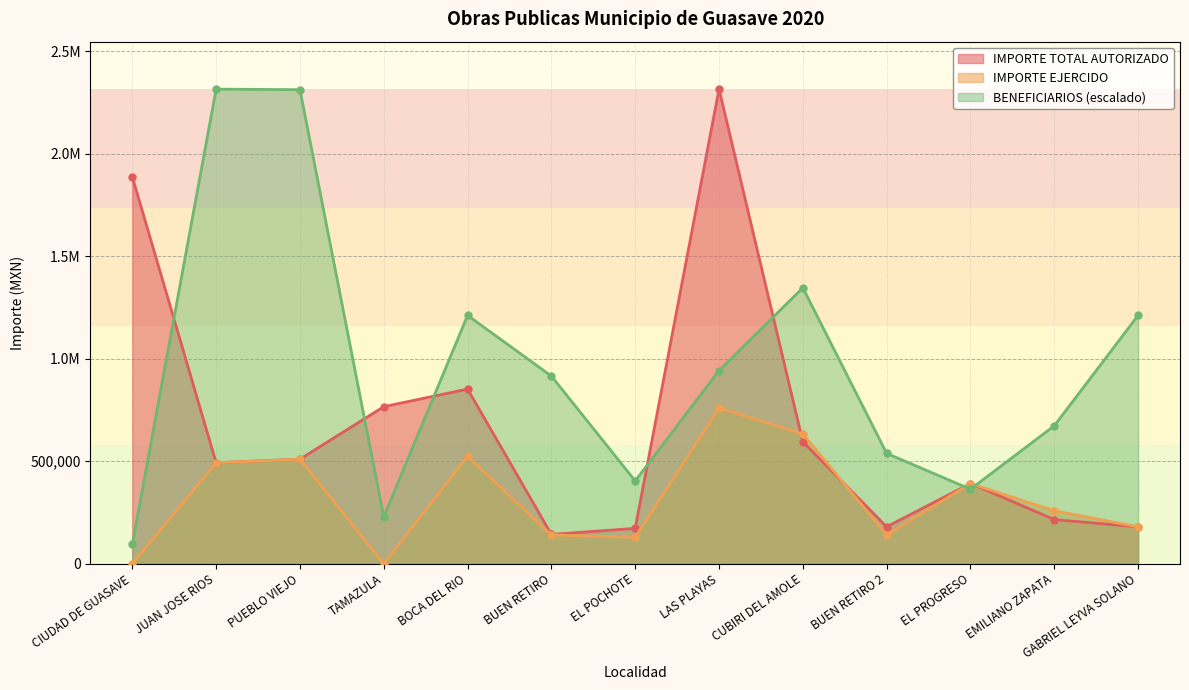

List the series in order of their overall mean, highest first.

BENEFICIARIOS, IMPORTE TOTAL AUTORIZADO, IMPORTE EJERCIDO